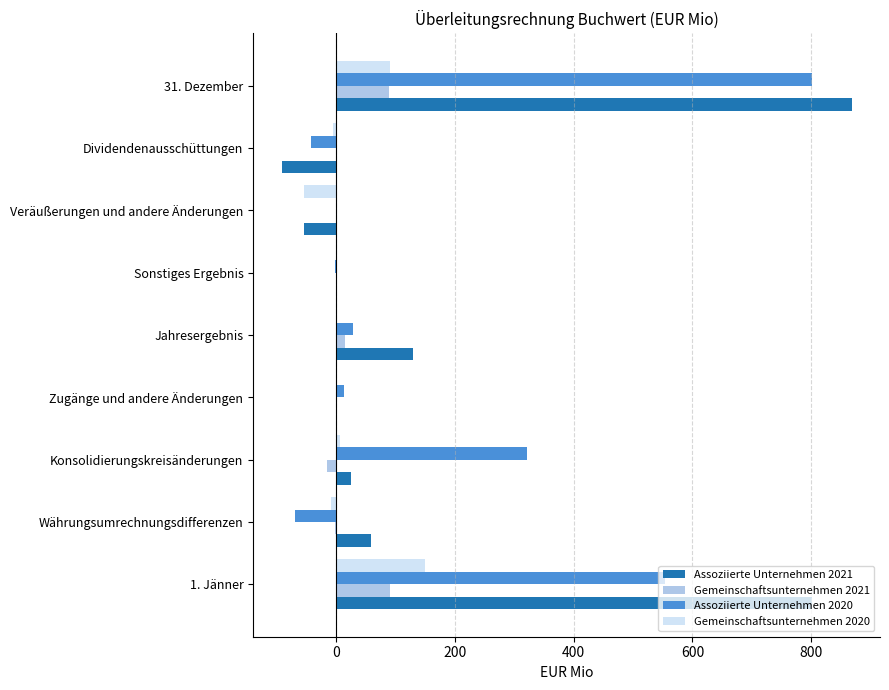

Which series has the largest total across all categories?

Assoziierte Unternehmen 2021